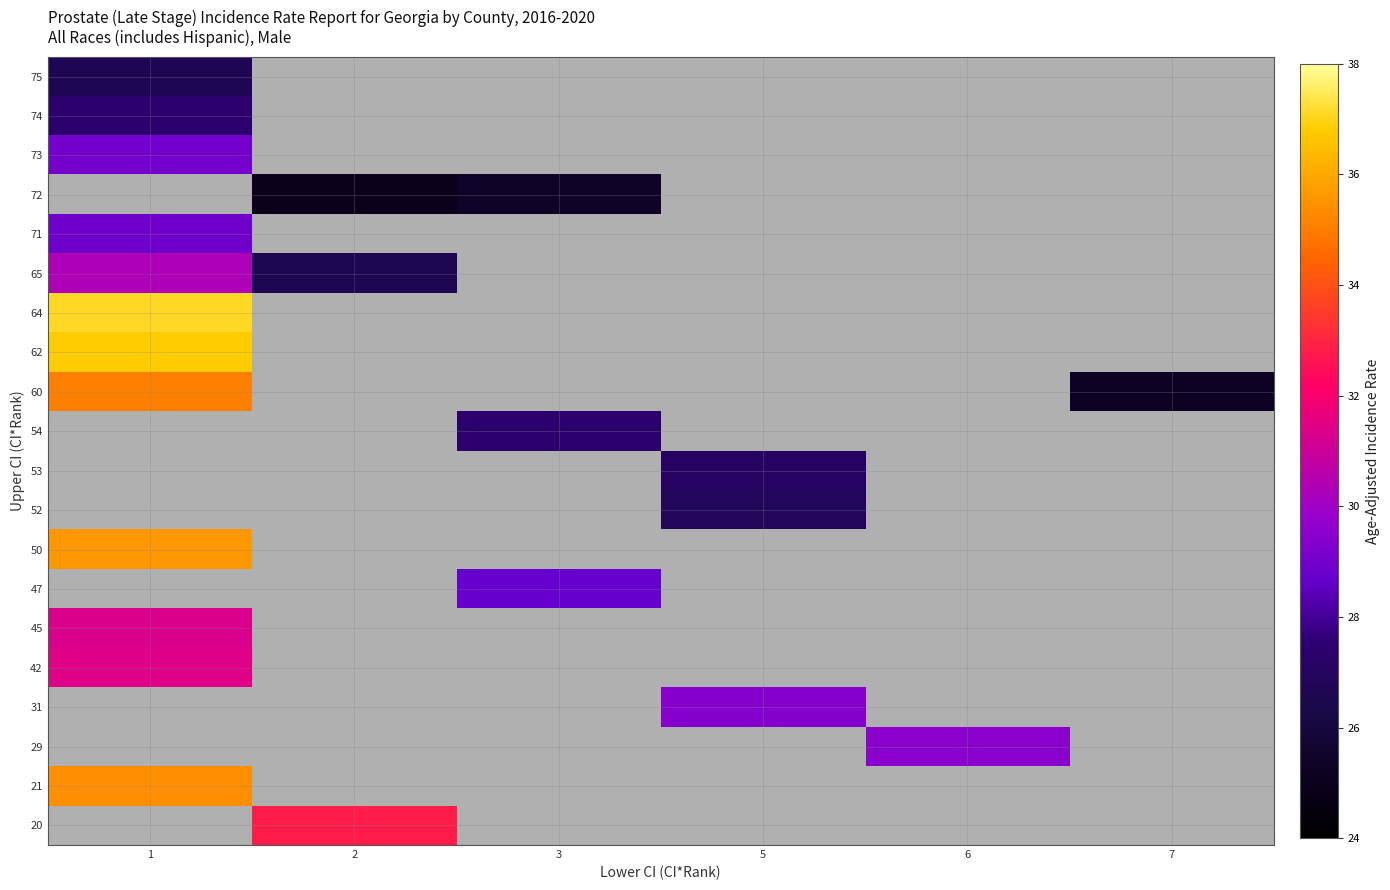

Count the number of data series in this chart.

20